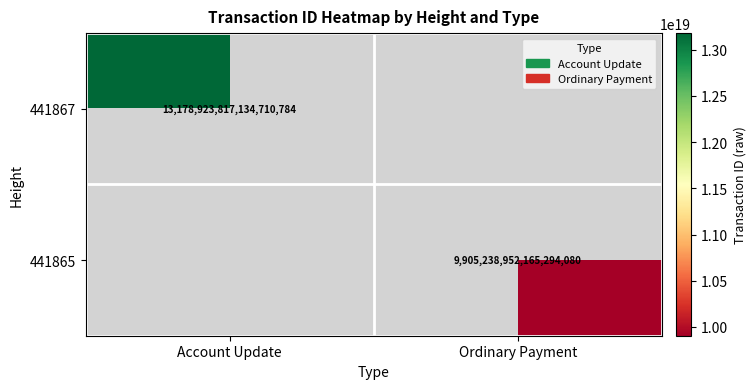

The value of 441867 at Account Update is 13178923817134710784. True or false?

True